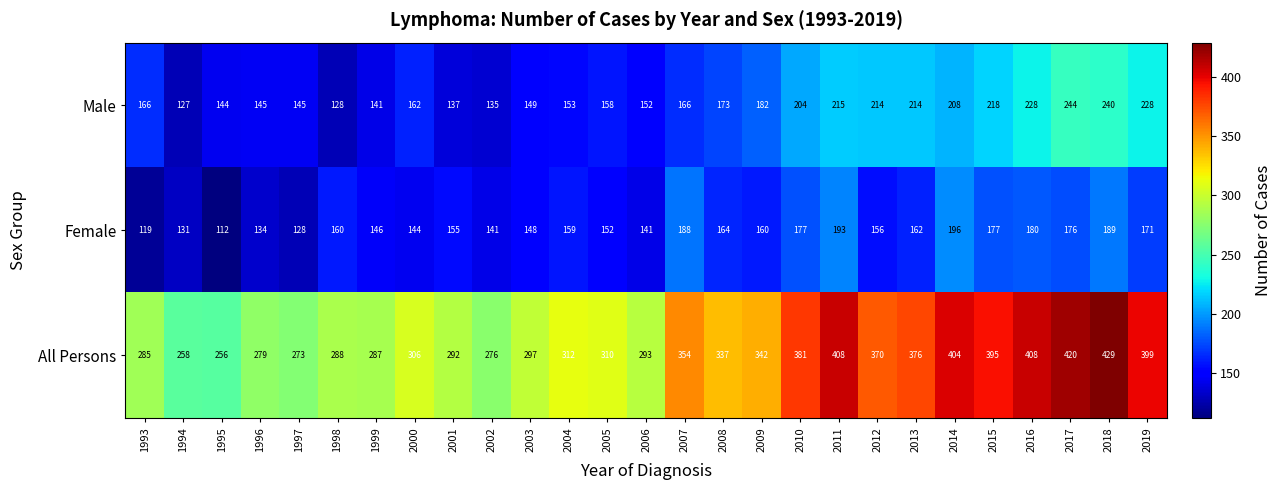

The value of All Persons at 2000 is 508. True or false?

False